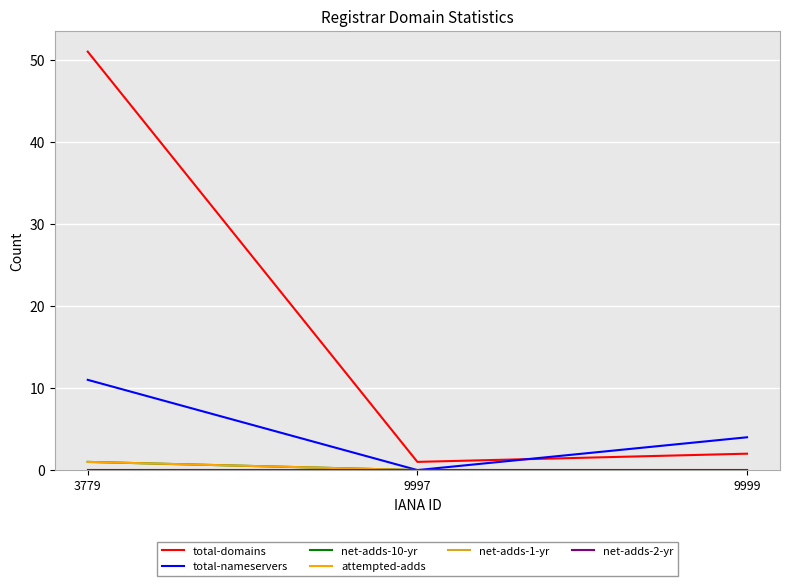

What is the value of the total-domains point at the 1st from the left?

51